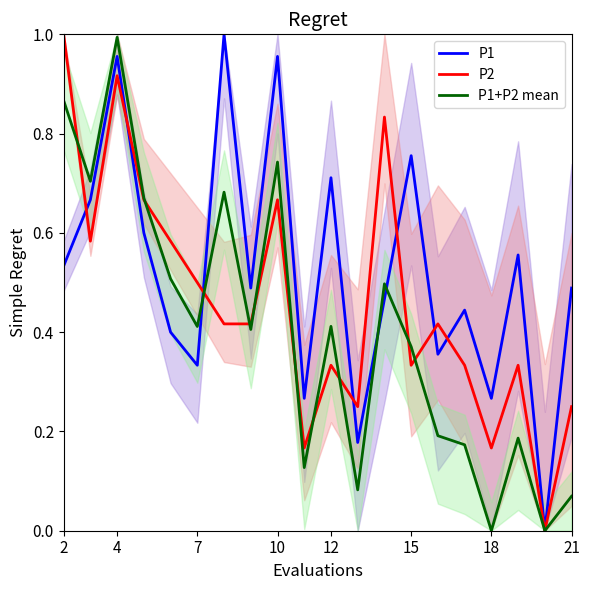

Does the chart have visible grid lines?

No